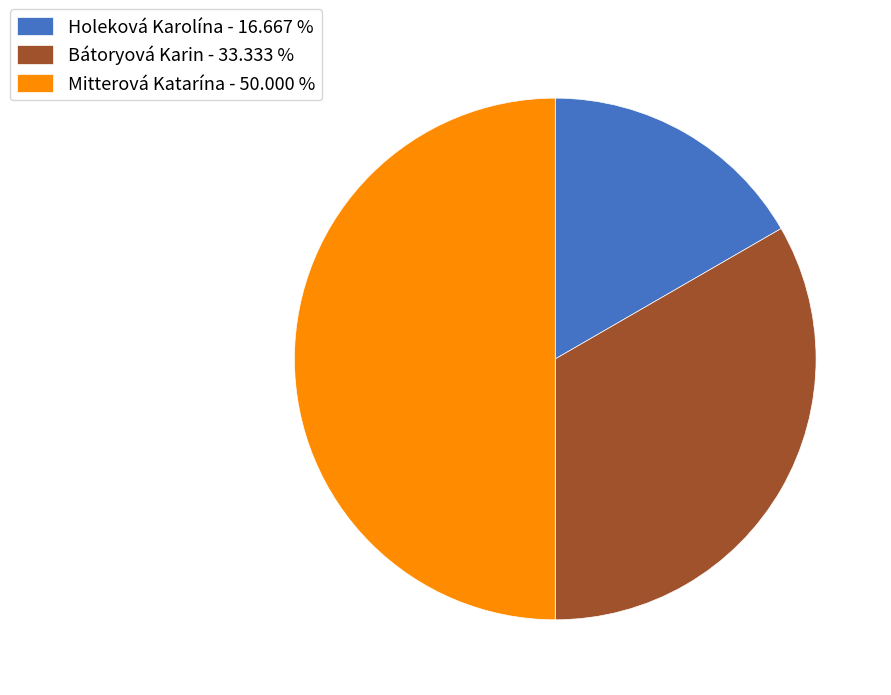

Rank the categories by value from lowest to highest.

Holeková Karolína, Bátoryová Karin, Mitterová Katarína